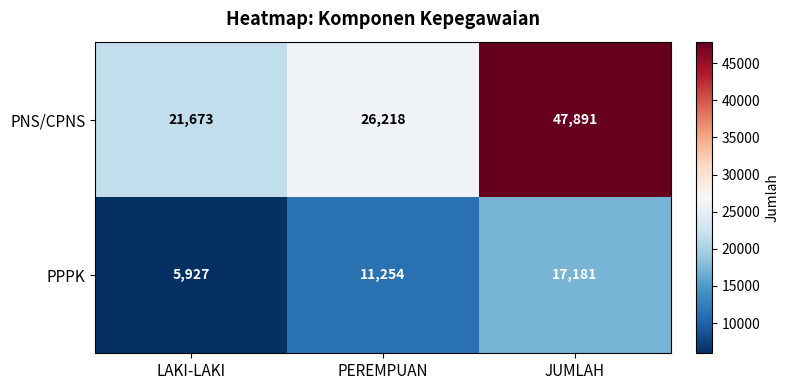

Count the number of data series in this chart.

2